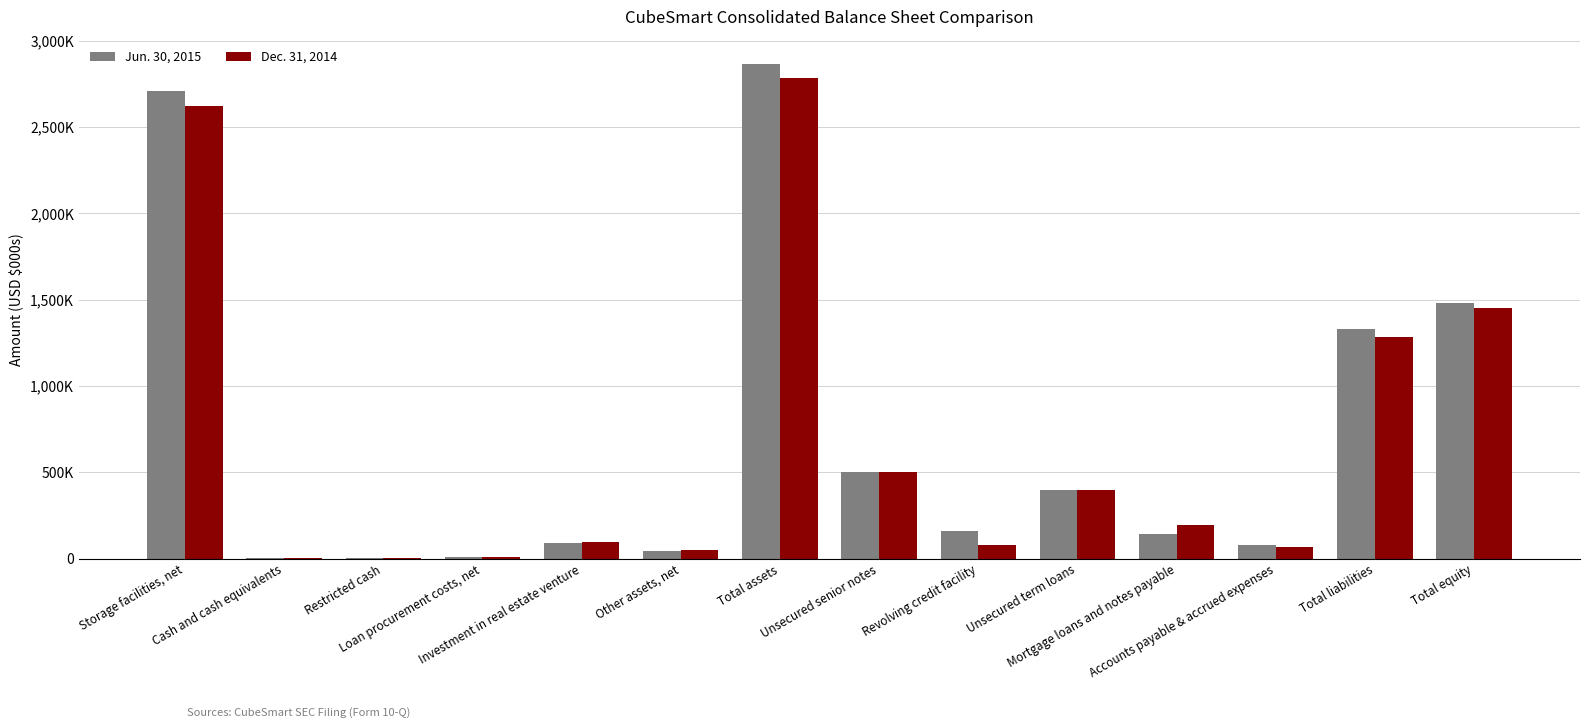

Are the bars grouped side by side (vs. stacked)?

Yes